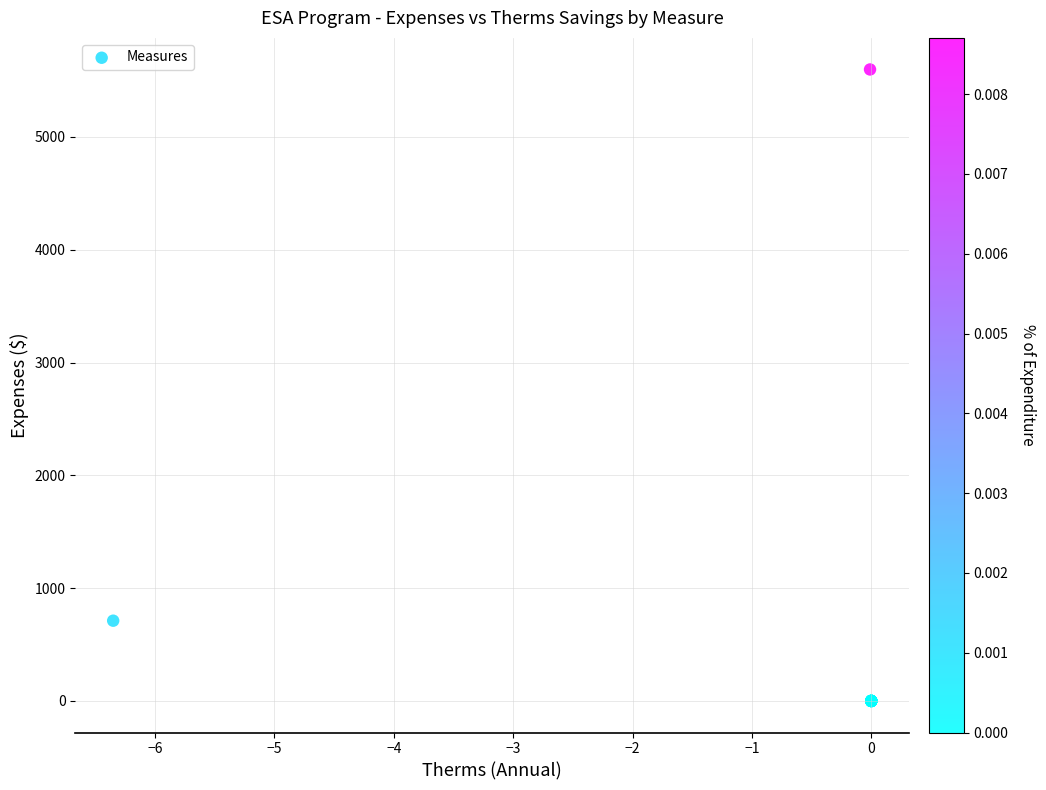

What Y value in the scatter plot is closest to 2798?

711.4